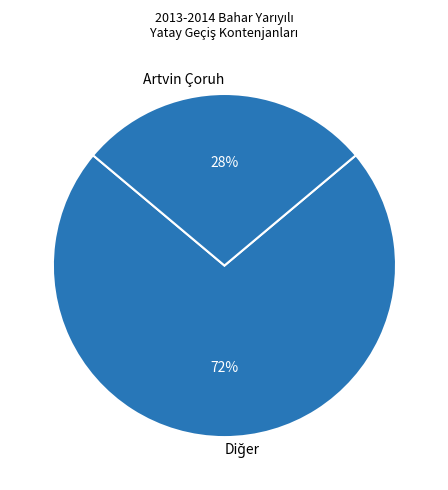

True or false: Artvin Çoruh accounts for 28% of the total.

True